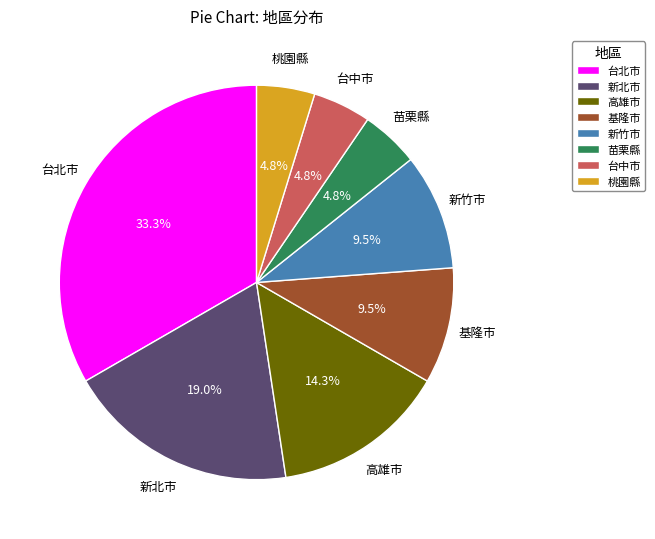

Which slice is the largest?

台北市